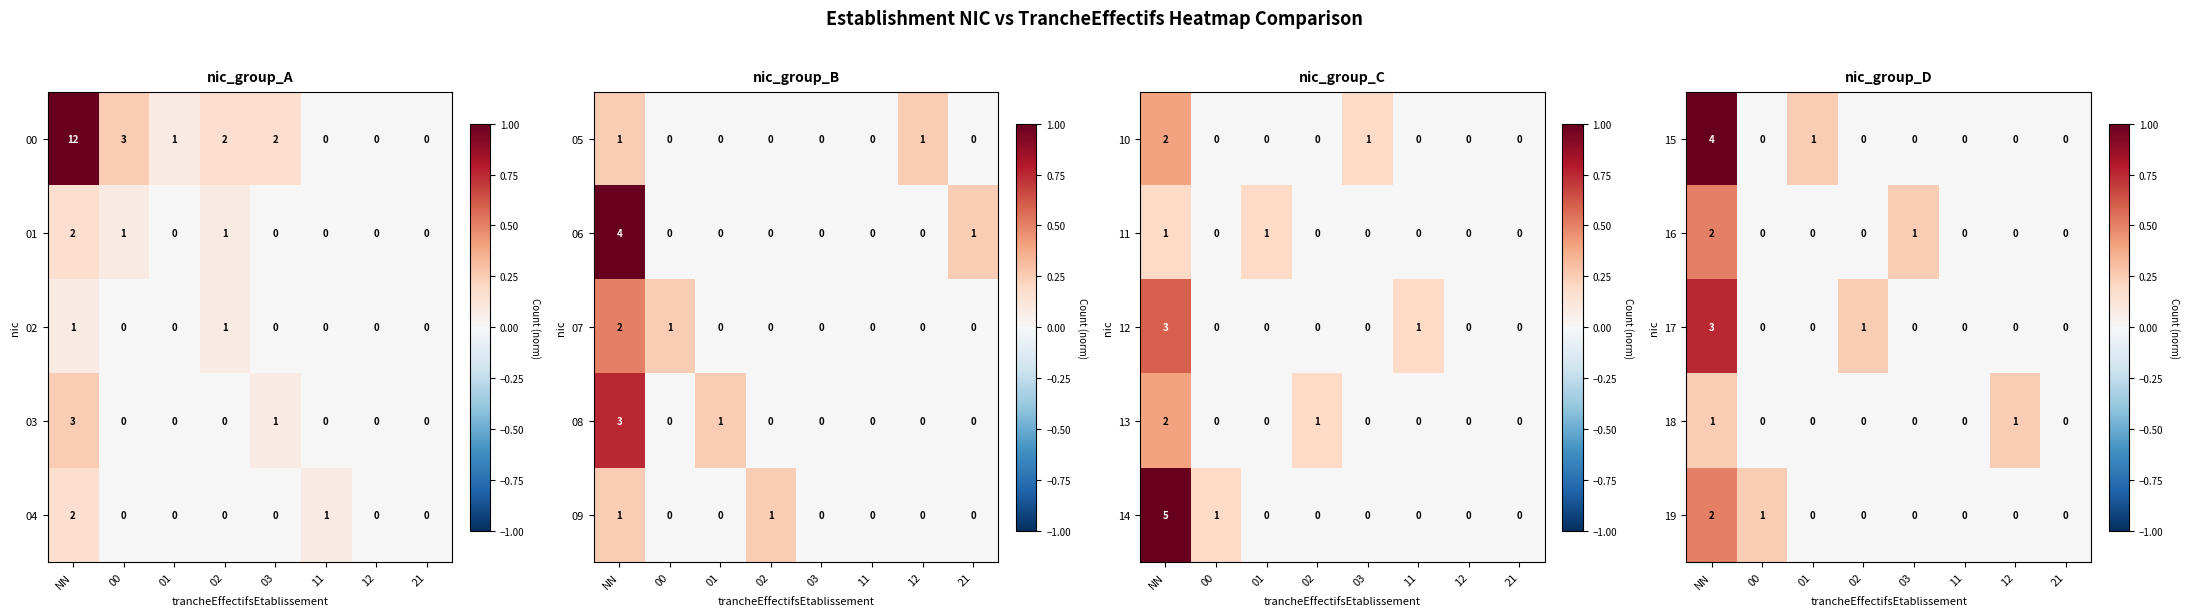

What is the sum of all 15 values?

5